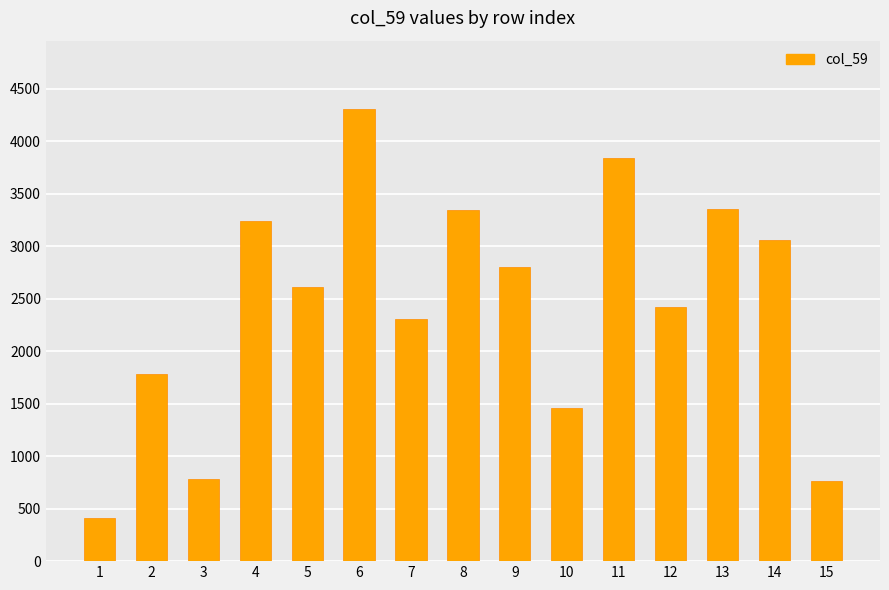

The value at 5 is 2615. True or false?

True